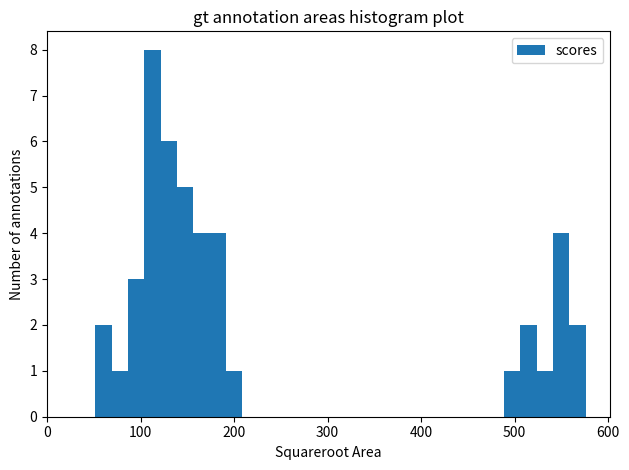

Read against the x-axis, roughly where is the centre of the tallest bar?

110